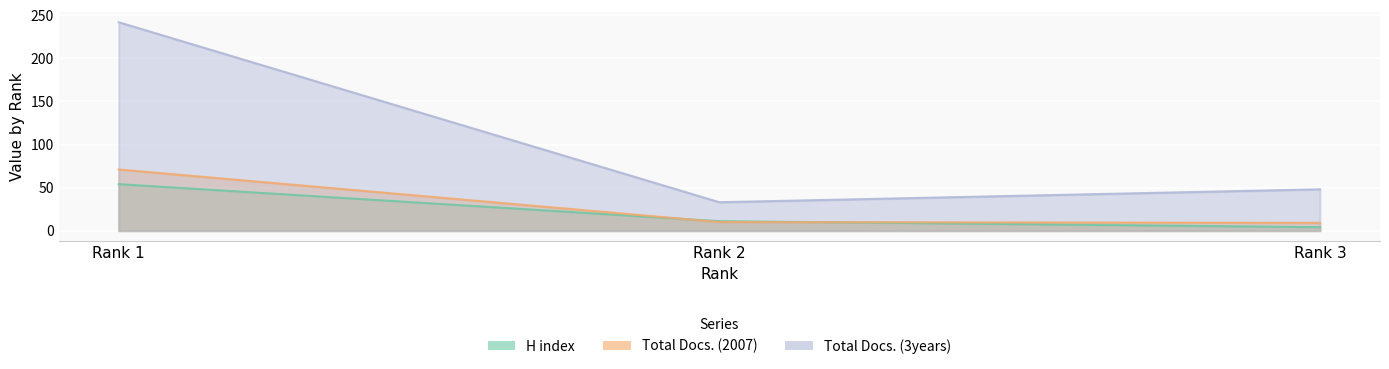

True or false: H index has a value of 11 at Rank 2.

True